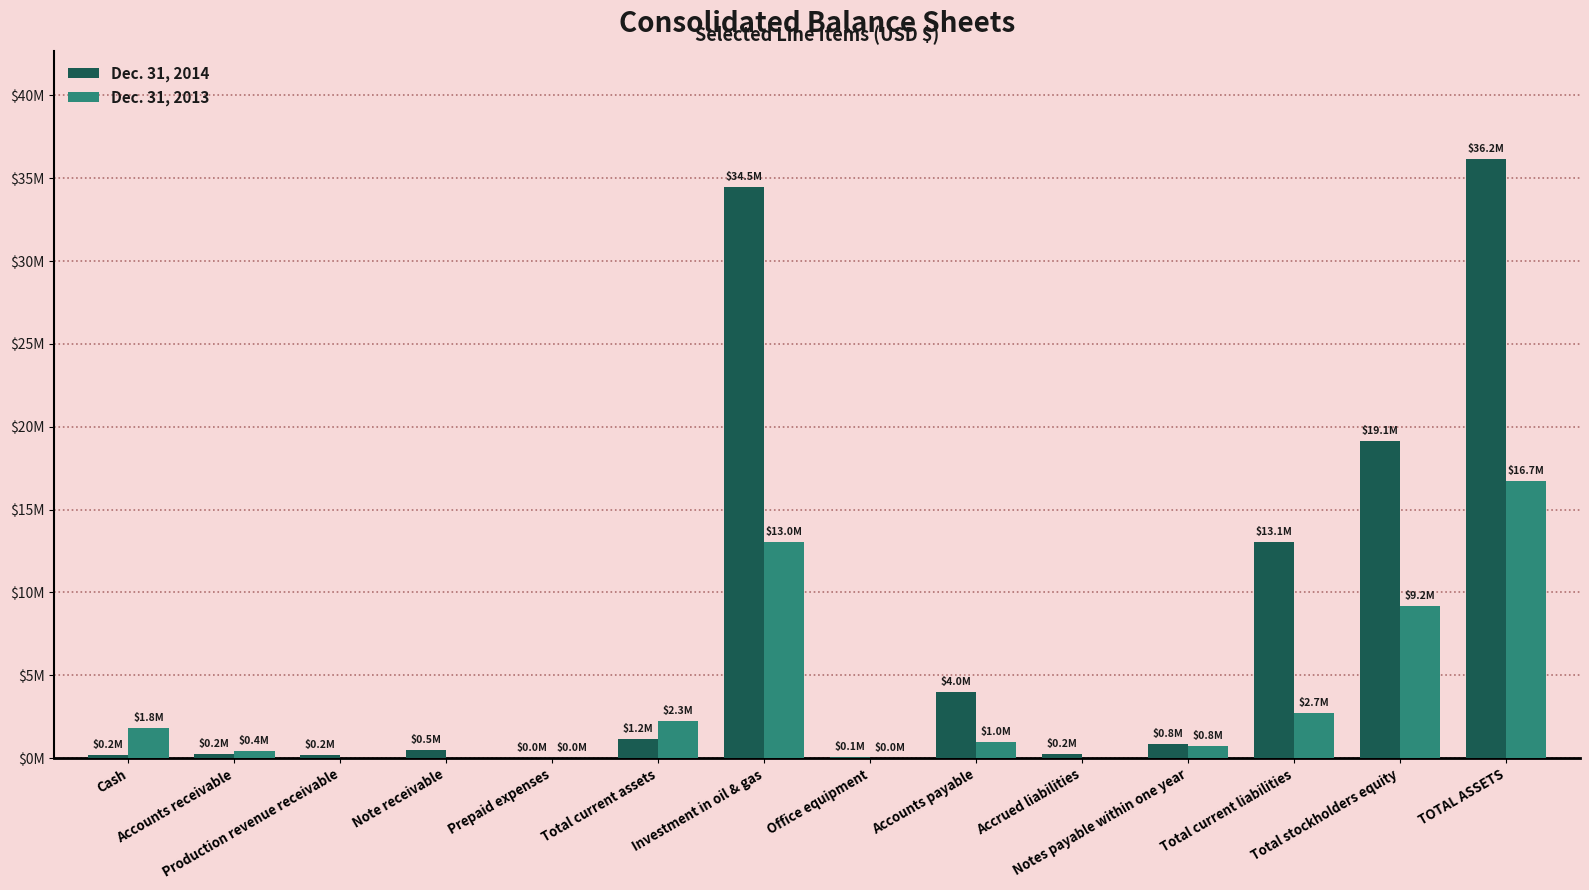

At which label is Dec. 31, 2014 closest to 18089999?

Total stockholders equity